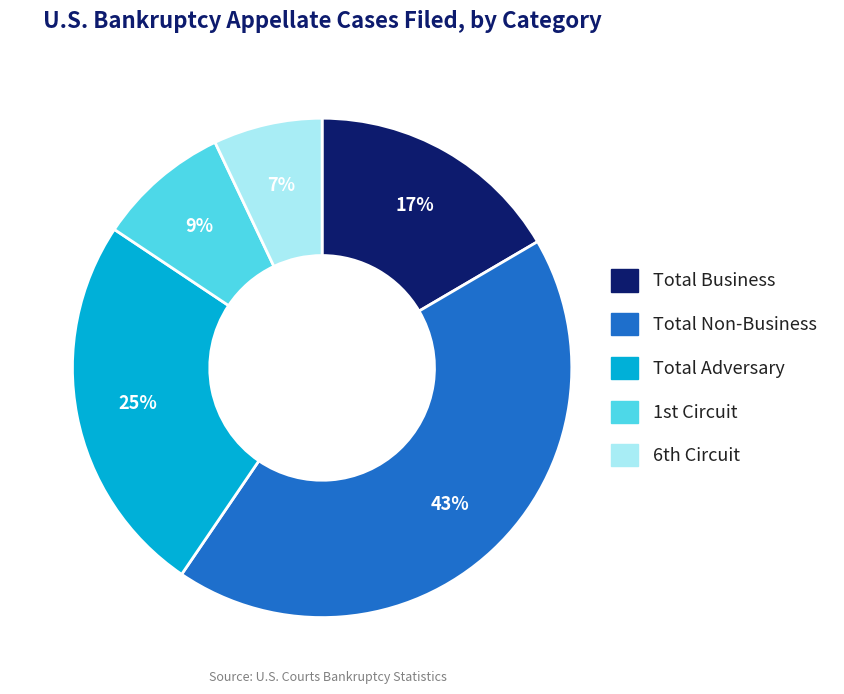

How many segments does this pie chart have?

5